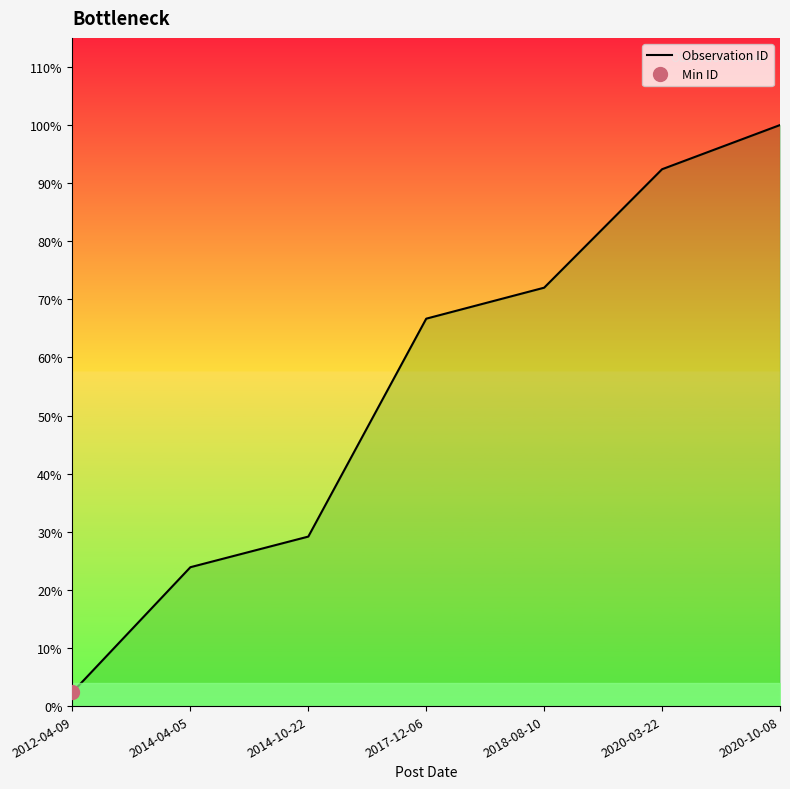

Is it true that the value at 2018-08-10 is 3518?

False